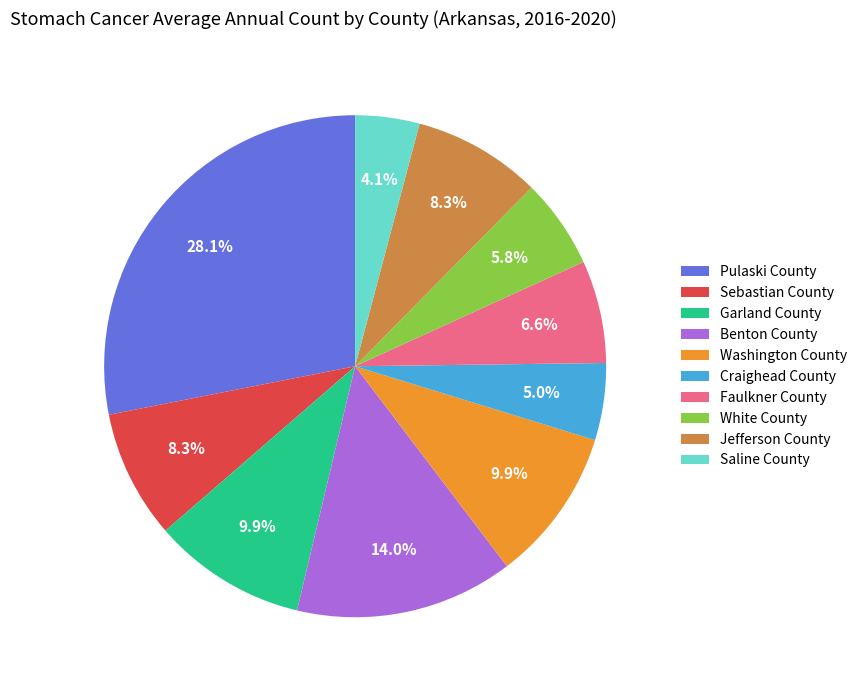

To the nearest percent, what percentage of the pie is Sebastian County?

8%